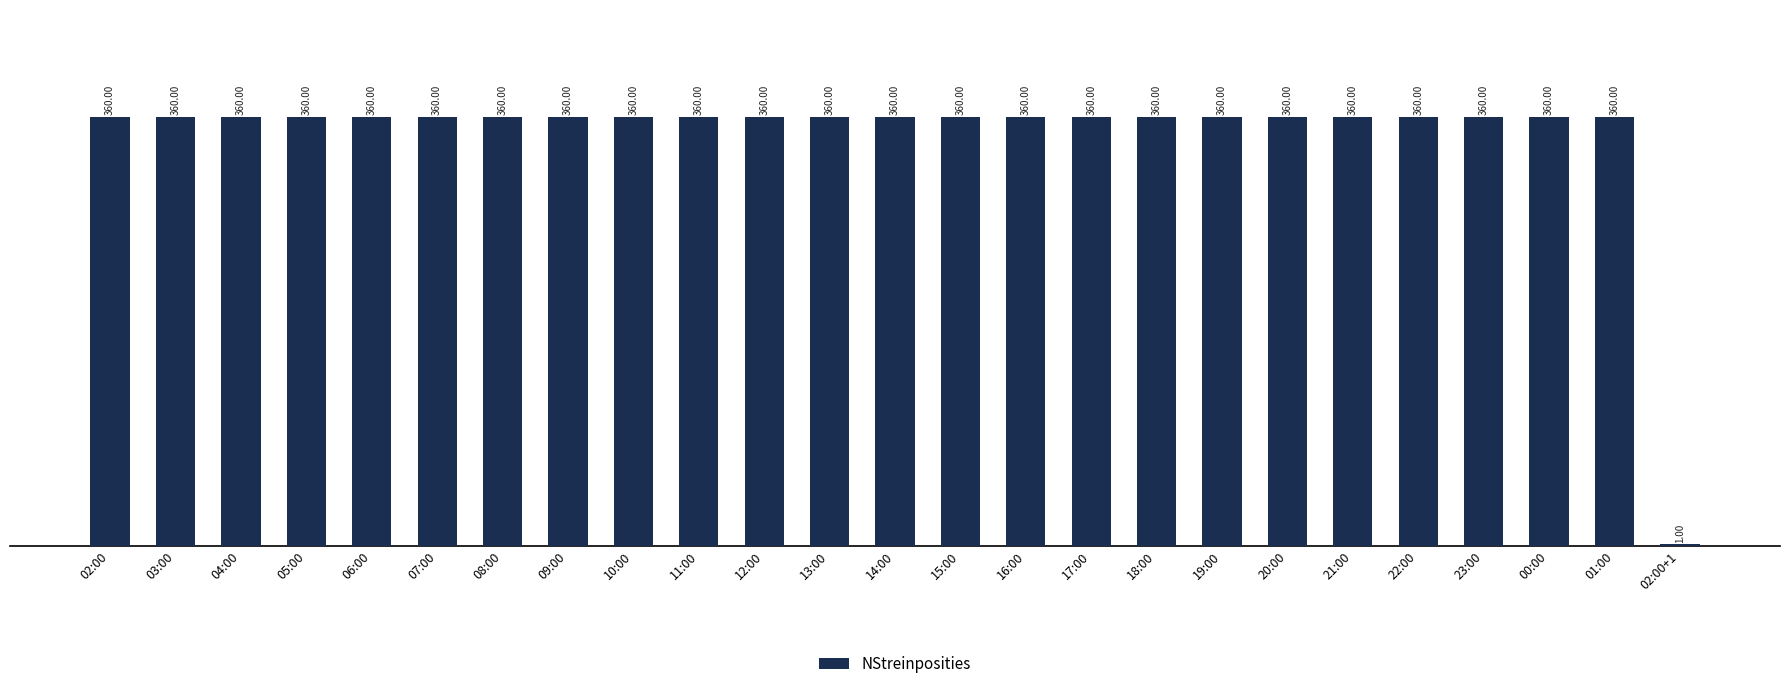

Between 02:00+1 and 10:00, which is larger?

10:00